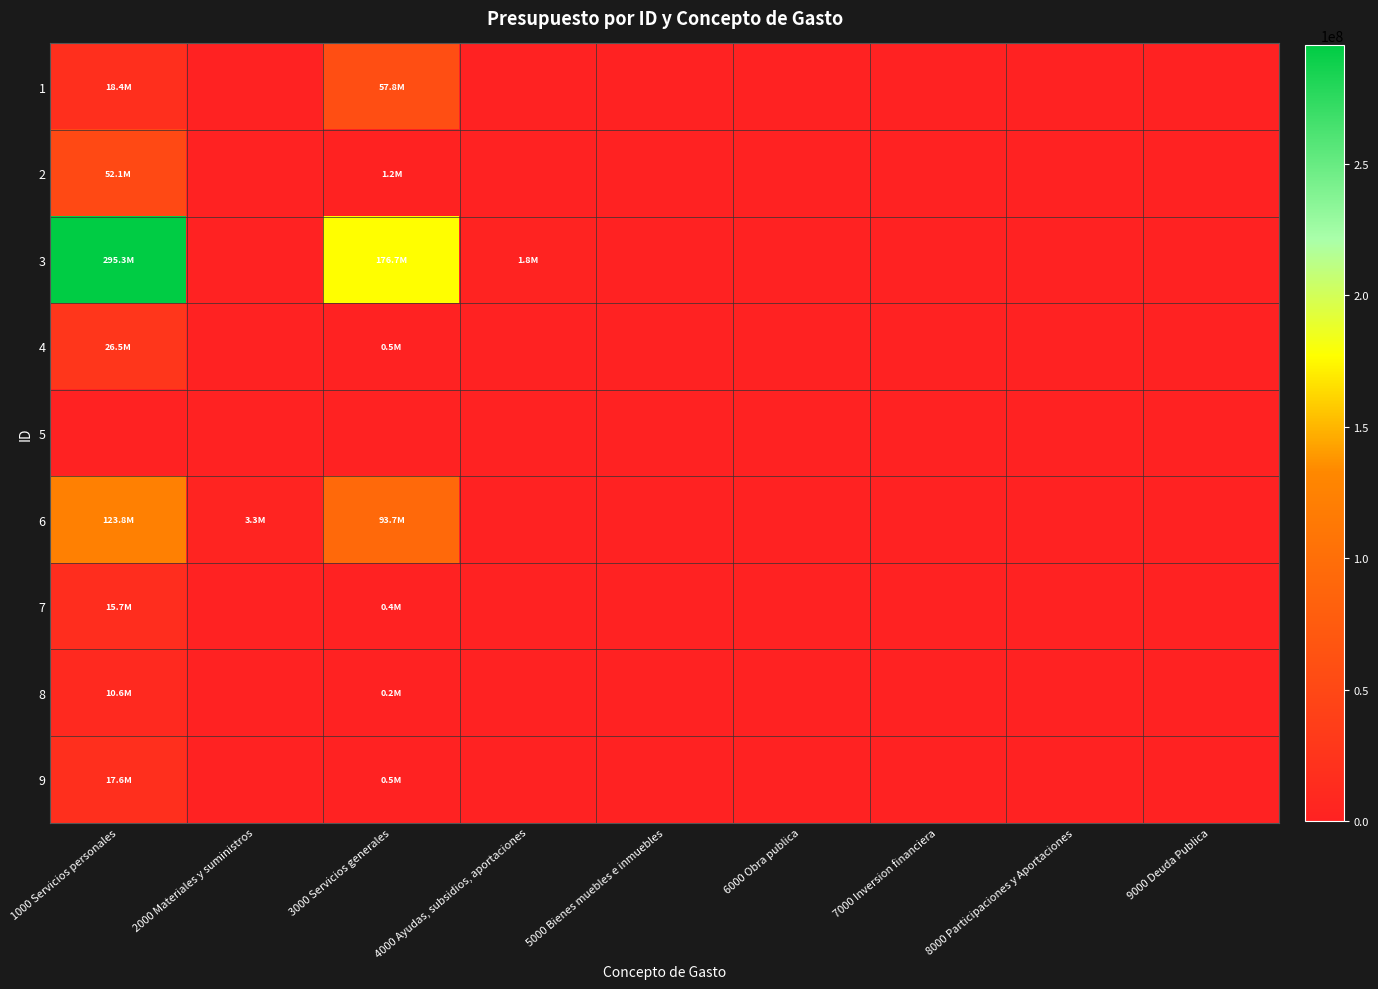

Reading left to right, extract all data points from this chart.

1: 1000 Servicios personales=18390081.7	2000 Materiales y suministros=0.0	3000 Servicios generales=57821300.7	4000 Ayudas, subsidios, aportaciones=0.0	5000 Bienes muebles e inmuebles=0.0	6000 Obra publica=0.0	7000 Inversion financiera=0.0	8000 Participaciones y Aportaciones=0.0	9000 Deuda Publica=0.0
2: 1000 Servicios personales=52087147.6	2000 Materiales y suministros=0.0	3000 Servicios generales=1246318.6	4000 Ayudas, subsidios, aportaciones=0.0	5000 Bienes muebles e inmuebles=0.0	6000 Obra publica=0.0	7000 Inversion financiera=0.0	8000 Participaciones y Aportaciones=0.0	9000 Deuda Publica=0.0
3: 1000 Servicios personales=295270750.1	2000 Materiales y suministros=0.0	3000 Servicios generales=176746732.5	4000 Ayudas, subsidios, aportaciones=1762098.2	5000 Bienes muebles e inmuebles=0.0	6000 Obra publica=0.0	7000 Inversion financiera=0.0	8000 Participaciones y Aportaciones=0.0	9000 Deuda Publica=0.0
4: 1000 Servicios personales=26537587.1	2000 Materiales y suministros=0.0	3000 Servicios generales=474359.0	4000 Ayudas, subsidios, aportaciones=0.0	5000 Bienes muebles e inmuebles=0.0	6000 Obra publica=0.0	7000 Inversion financiera=0.0	8000 Participaciones y Aportaciones=0.0	9000 Deuda Publica=0.0
5: 1000 Servicios personales=0.0	2000 Materiales y suministros=0.0	3000 Servicios generales=0.0	4000 Ayudas, subsidios, aportaciones=0.0	5000 Bienes muebles e inmuebles=0.0	6000 Obra publica=0.0	7000 Inversion financiera=0.0	8000 Participaciones y Aportaciones=0.0	9000 Deuda Publica=0.0
6: 1000 Servicios personales=123751745.0	2000 Materiales y suministros=3295401.2	3000 Servicios generales=93659778.5	4000 Ayudas, subsidios, aportaciones=0.0	5000 Bienes muebles e inmuebles=0.0	6000 Obra publica=0.0	7000 Inversion financiera=0.0	8000 Participaciones y Aportaciones=0.0	9000 Deuda Publica=0.0
7: 1000 Servicios personales=15681282.1	2000 Materiales y suministros=0.0	3000 Servicios generales=359430.0	4000 Ayudas, subsidios, aportaciones=0.0	5000 Bienes muebles e inmuebles=0.0	6000 Obra publica=0.0	7000 Inversion financiera=0.0	8000 Participaciones y Aportaciones=0.0	9000 Deuda Publica=0.0
8: 1000 Servicios personales=10565078.8	2000 Materiales y suministros=0.0	3000 Servicios generales=206951.0	4000 Ayudas, subsidios, aportaciones=0.0	5000 Bienes muebles e inmuebles=0.0	6000 Obra publica=0.0	7000 Inversion financiera=0.0	8000 Participaciones y Aportaciones=0.0	9000 Deuda Publica=0.0
9: 1000 Servicios personales=17629427.6	2000 Materiales y suministros=0.0	3000 Servicios generales=493381.0	4000 Ayudas, subsidios, aportaciones=0.0	5000 Bienes muebles e inmuebles=0.0	6000 Obra publica=0.0	7000 Inversion financiera=0.0	8000 Participaciones y Aportaciones=0.0	9000 Deuda Publica=0.0